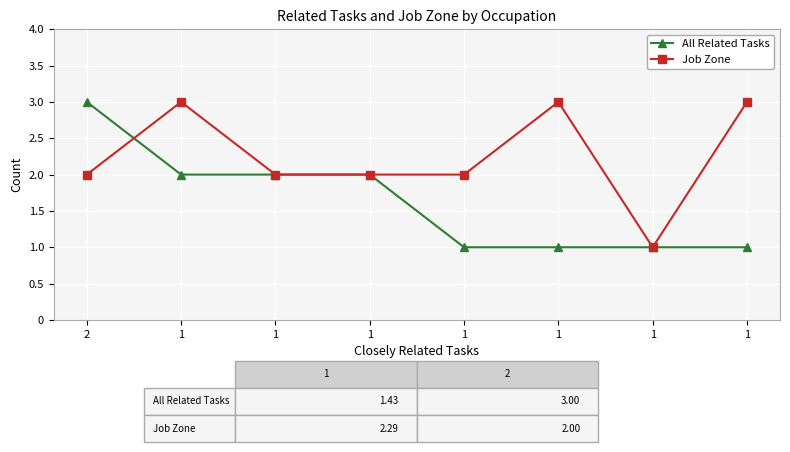

Which series has the largest range (max minus min)?

All Related Tasks